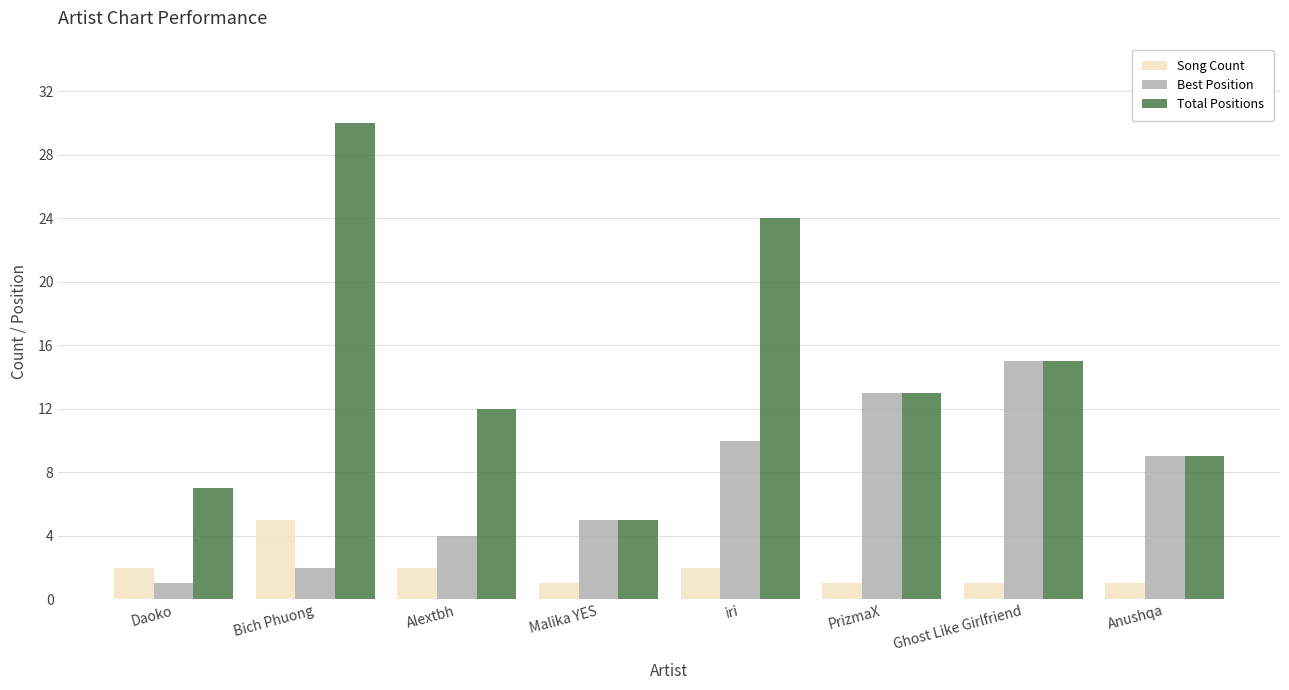

How many bars are there in each group?

3